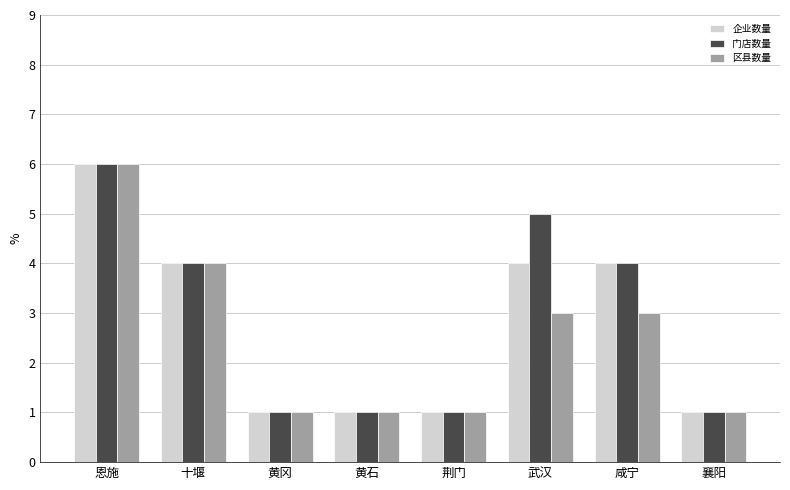

What position from the right is 十堰?

7